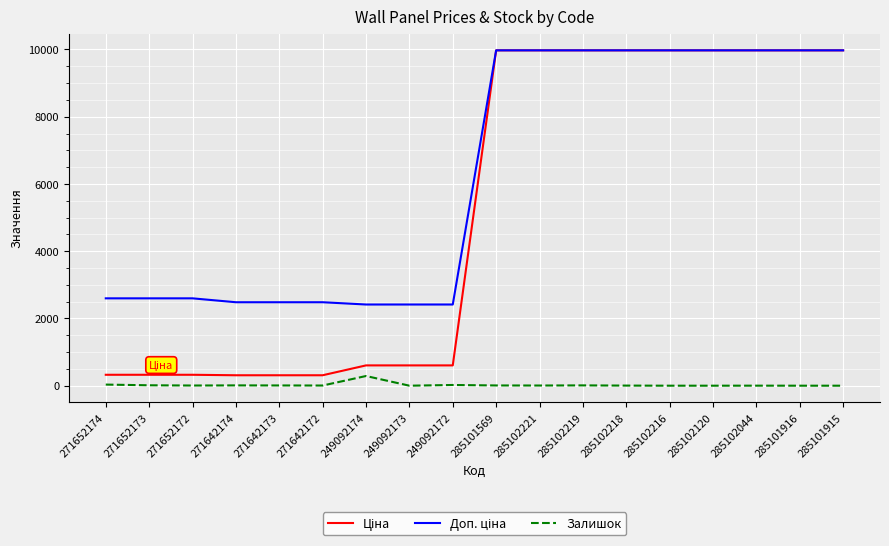

Is it true that Залишок equals 7.0 at 285101569?

True